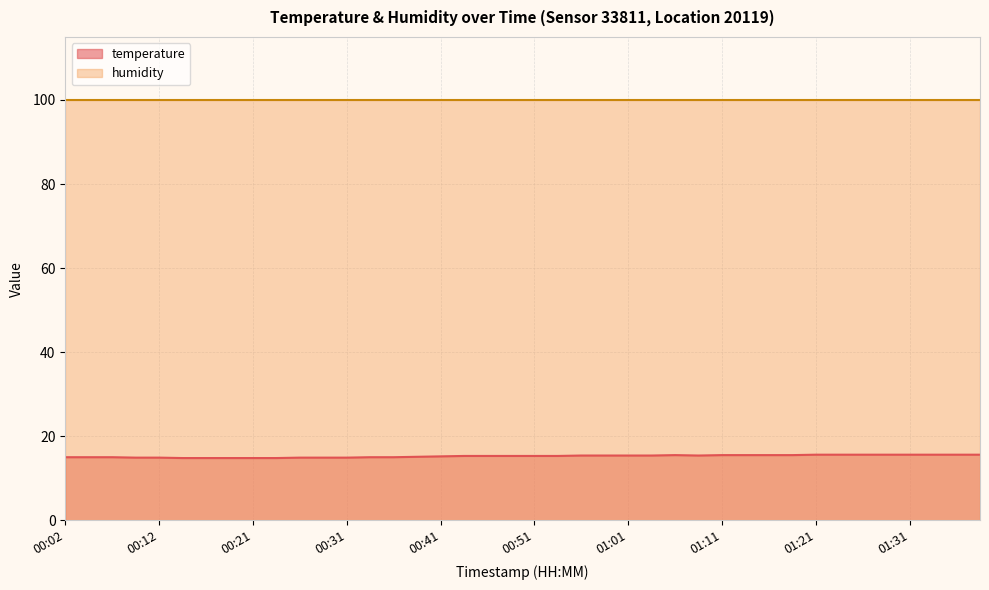

At which category does the data reach its first local peak?

01:06